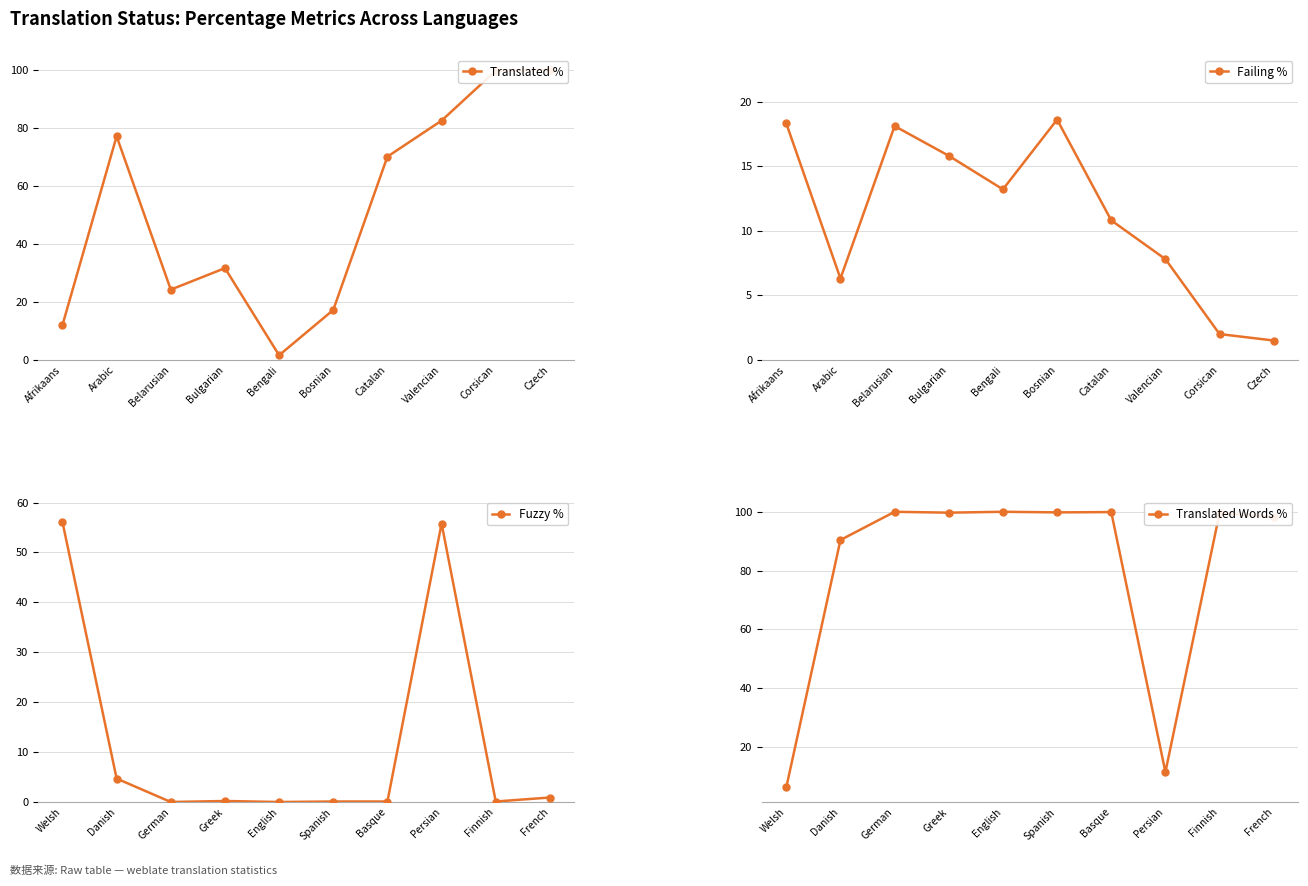

What is the lowest value of the Failing % series?

1.5